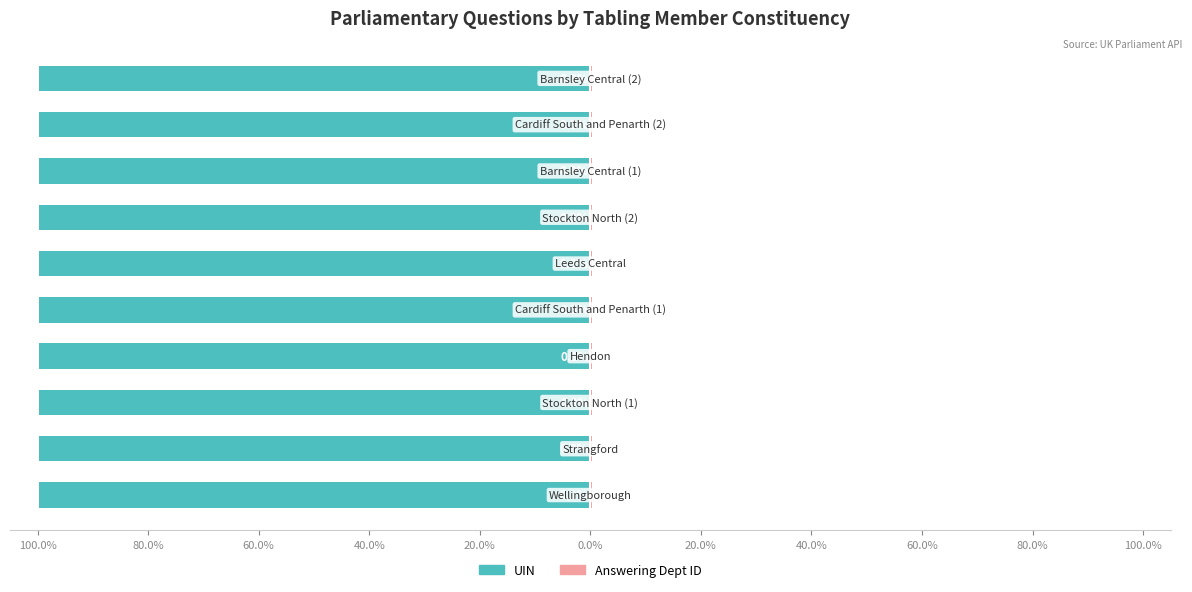

What value does the UIN (Public School style) series have at 40.0%?

-99.7